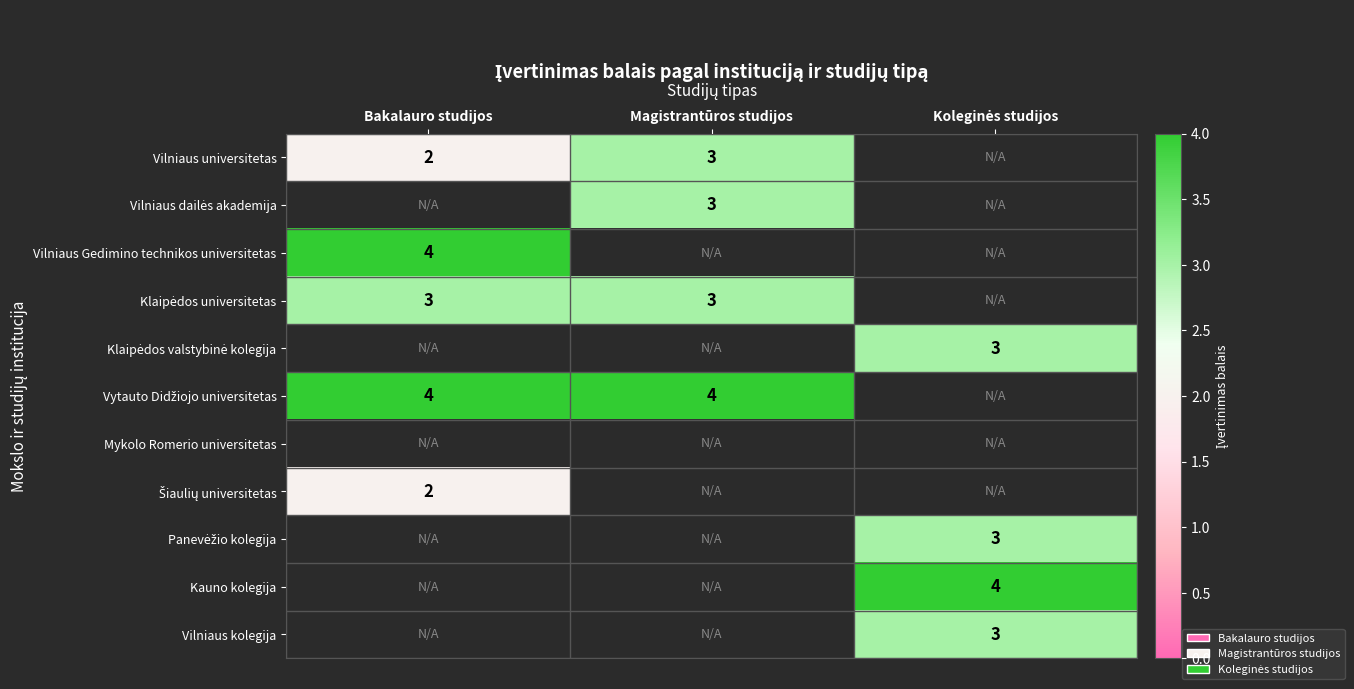

Rank the categories by Vilniaus Gedimino technikos universitetas value from highest to lowest.

Bakalauro studijos, Magistrantūros studijos, Koleginės studijos